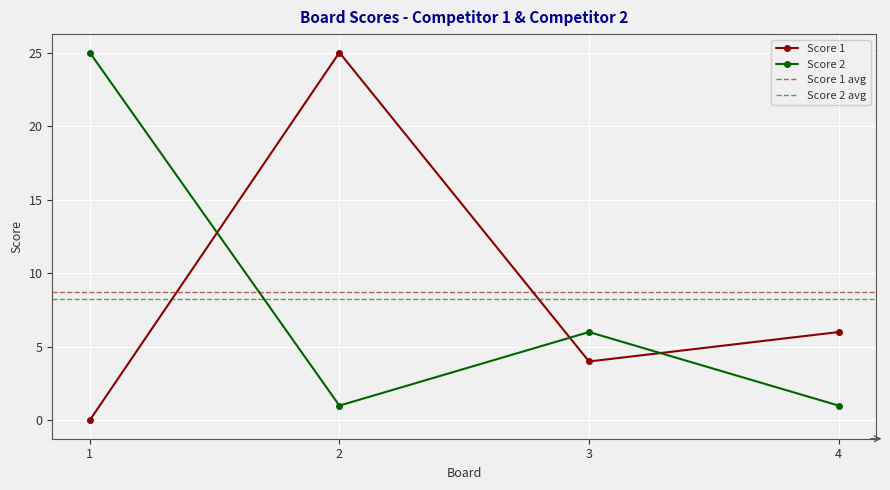

What is the highest value of the Score 2 series?

25